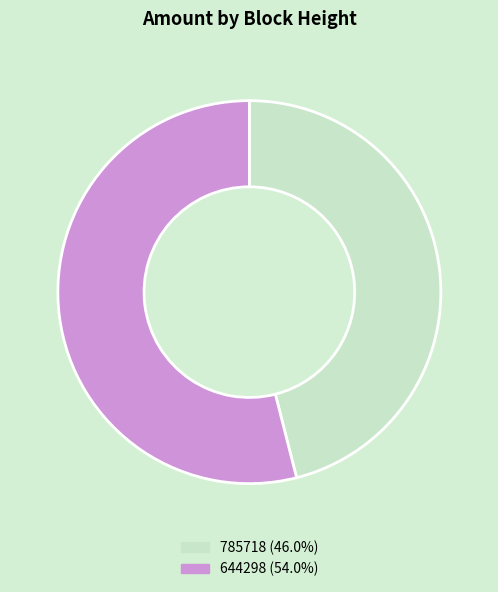

Between 644298 and 785718, which is larger?

644298